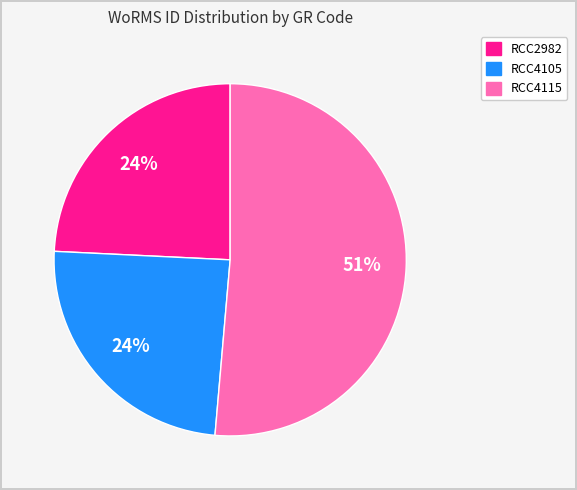

What is the largest slice in the pie chart?

RCC4115